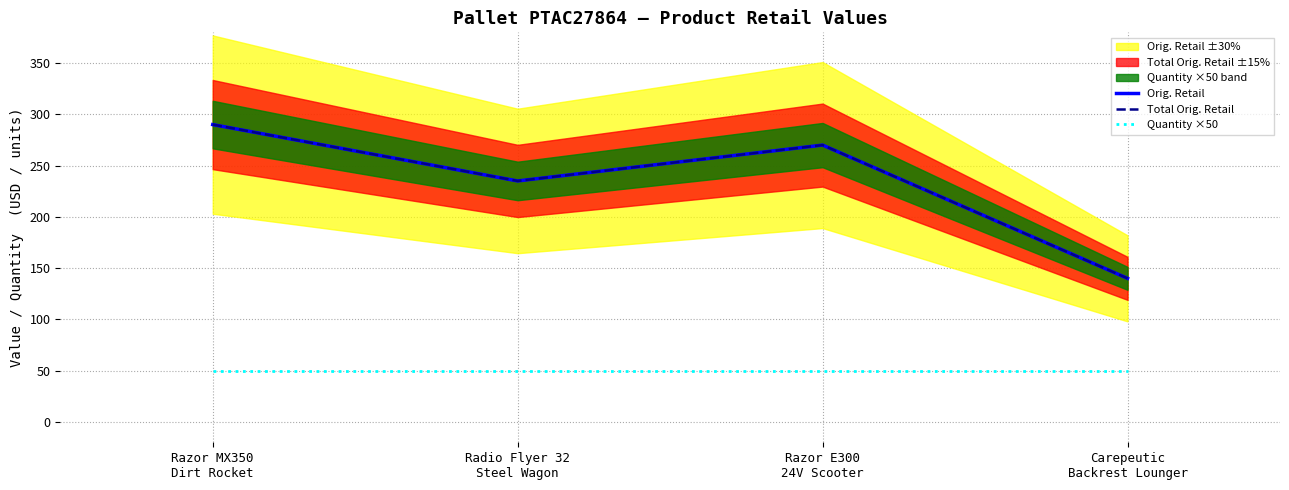

How many interior local valleys does the Orig. Retail series have?

1